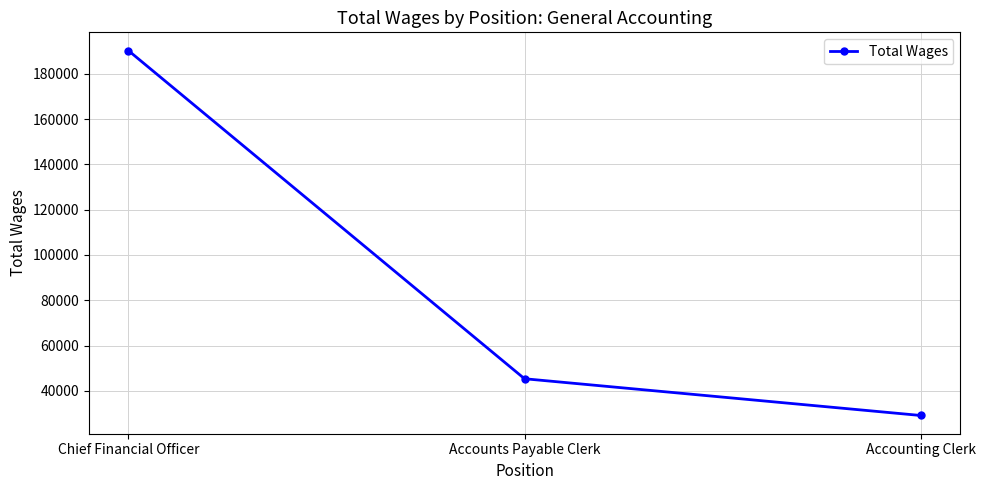

Reading right to left, list all the values displayed in this chart.

29102	45326	190245